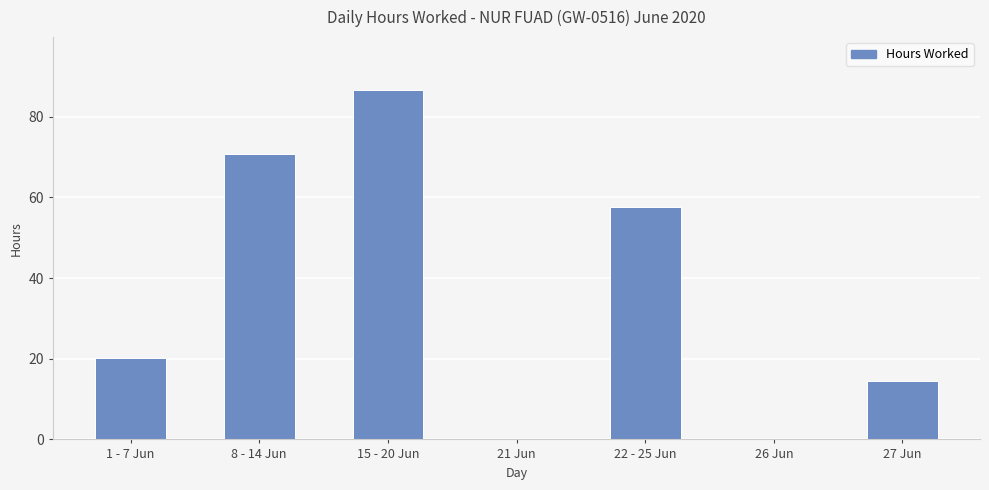

Between 1 - 7 Jun and 26 Jun, which is larger?

1 - 7 Jun